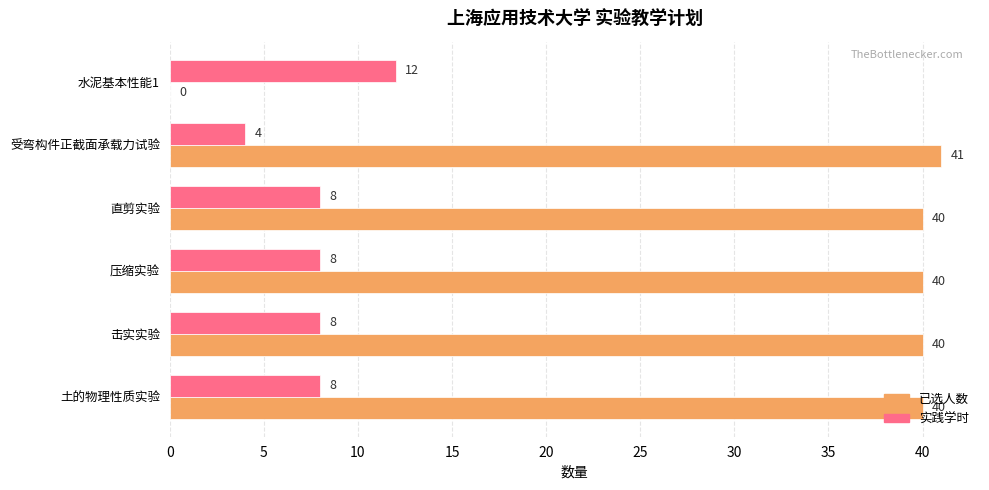

What is the sum of the 实践学时 values at 土的物理性质实验 and 直剪实验?

16